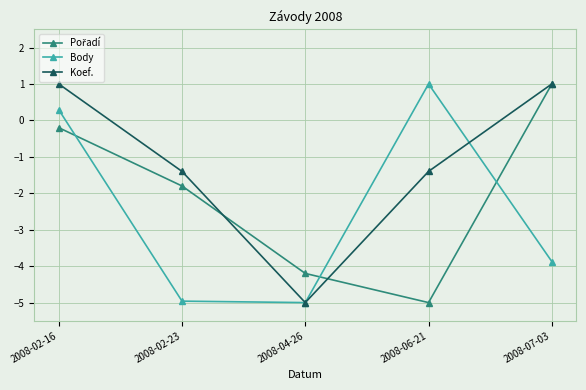

At which category is the sum across all series the highest?

2008-02-16